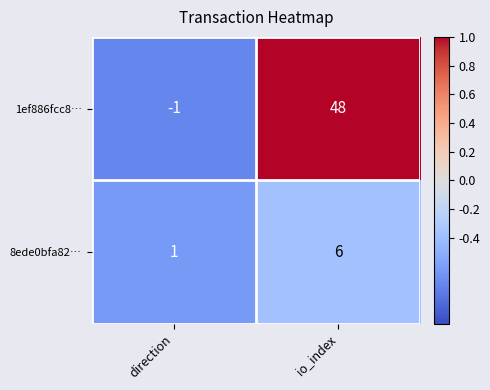

Which series has the largest total across all categories?

1ef886fcc8…